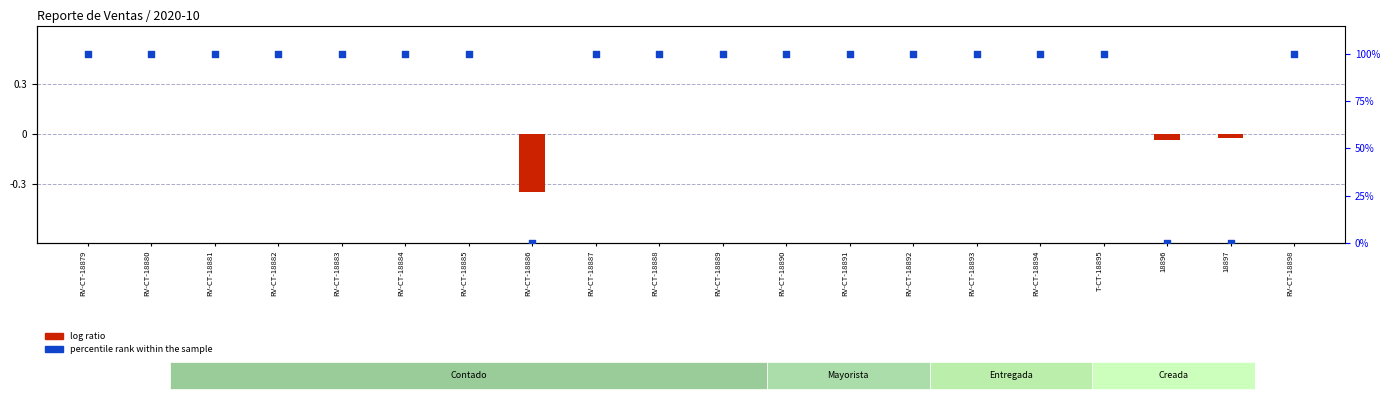

What are all the series names shown in the legend?

log ratio, percentile rank within the sample